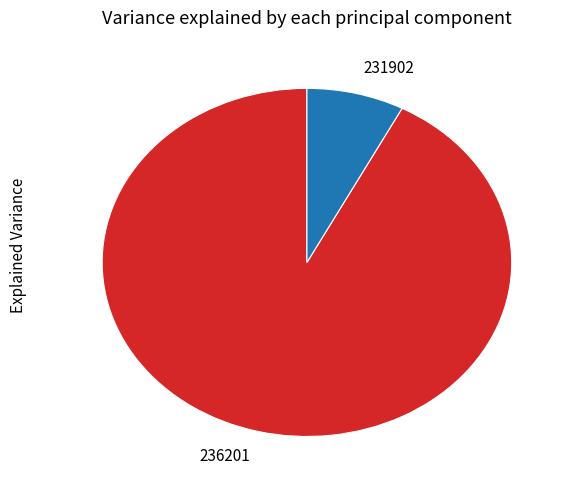

Is there any slice that represents more than half of the pie?

Yes